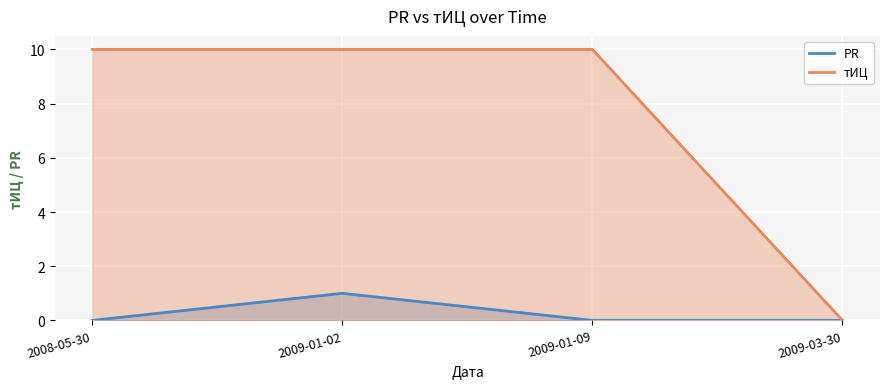

How many values in тИЦ are above zero?

3